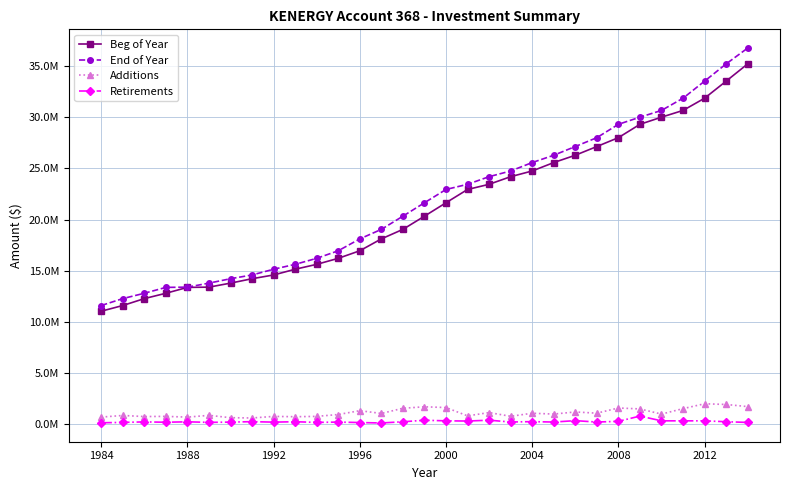

What are all the series names shown in the legend?

Beg of Year, End of Year, Additions, Retirements